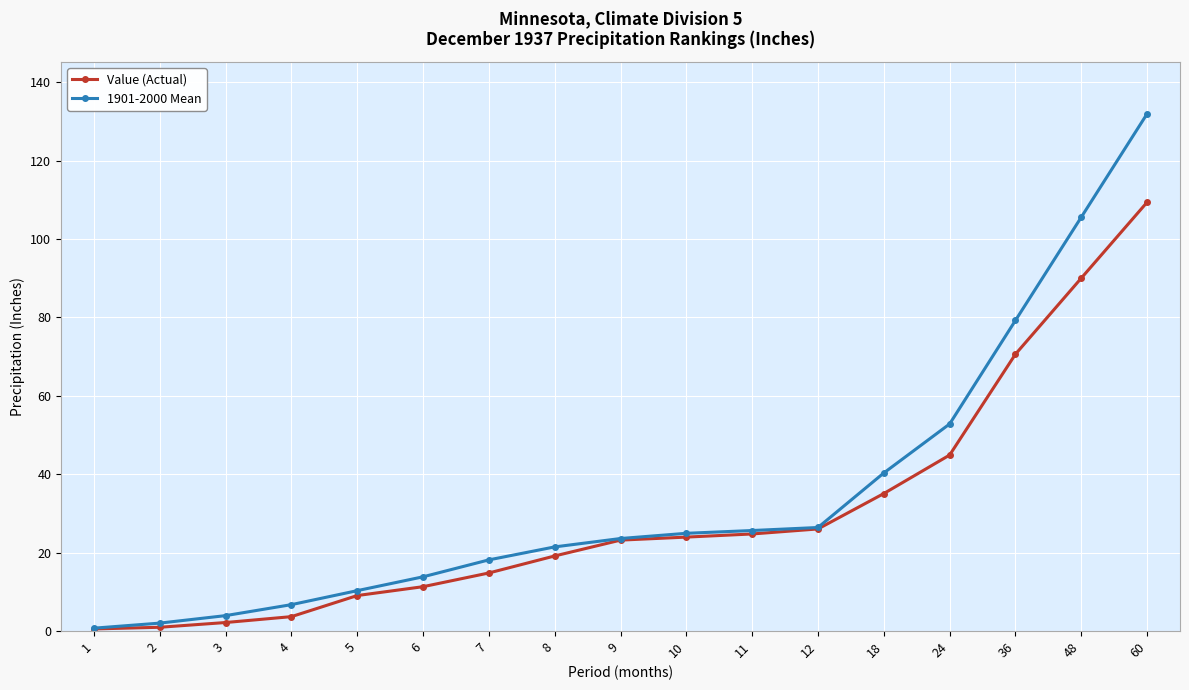

Between 12 and 48, which series saw the biggest shift?

1901-2000 Mean